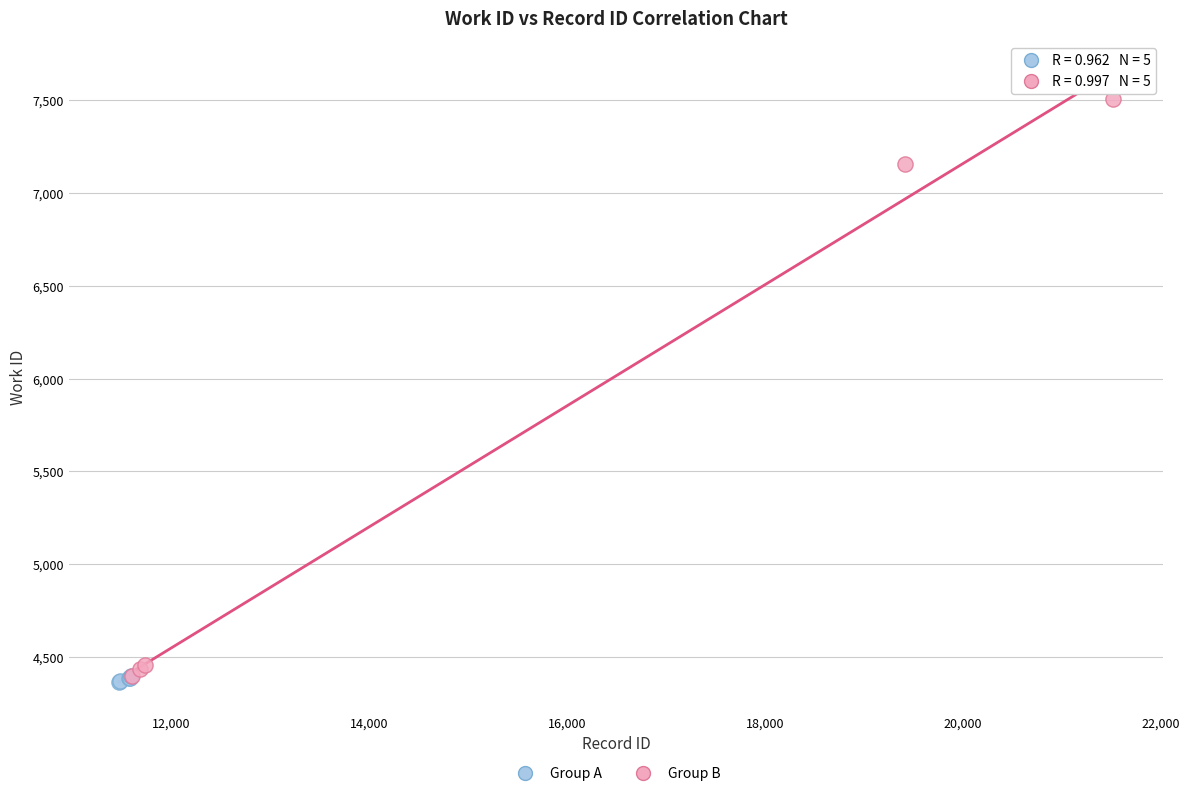

Which series reaches the maximum Y coordinate?

Group B